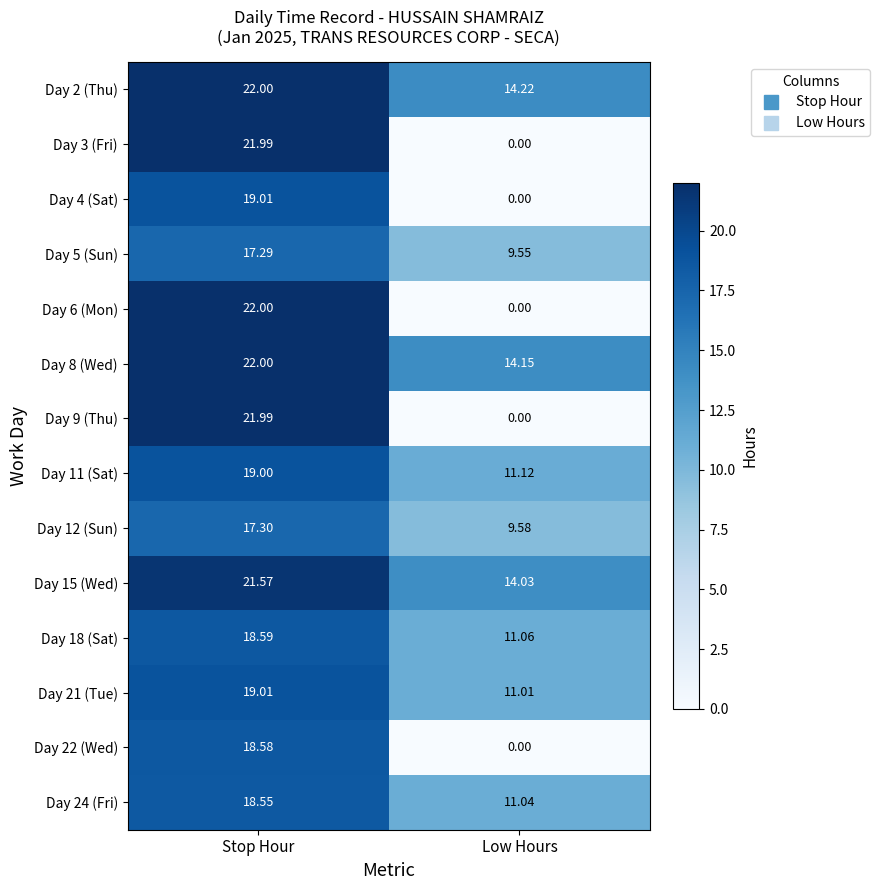

At which category does the chart reach its peak across all series?

Stop Hour